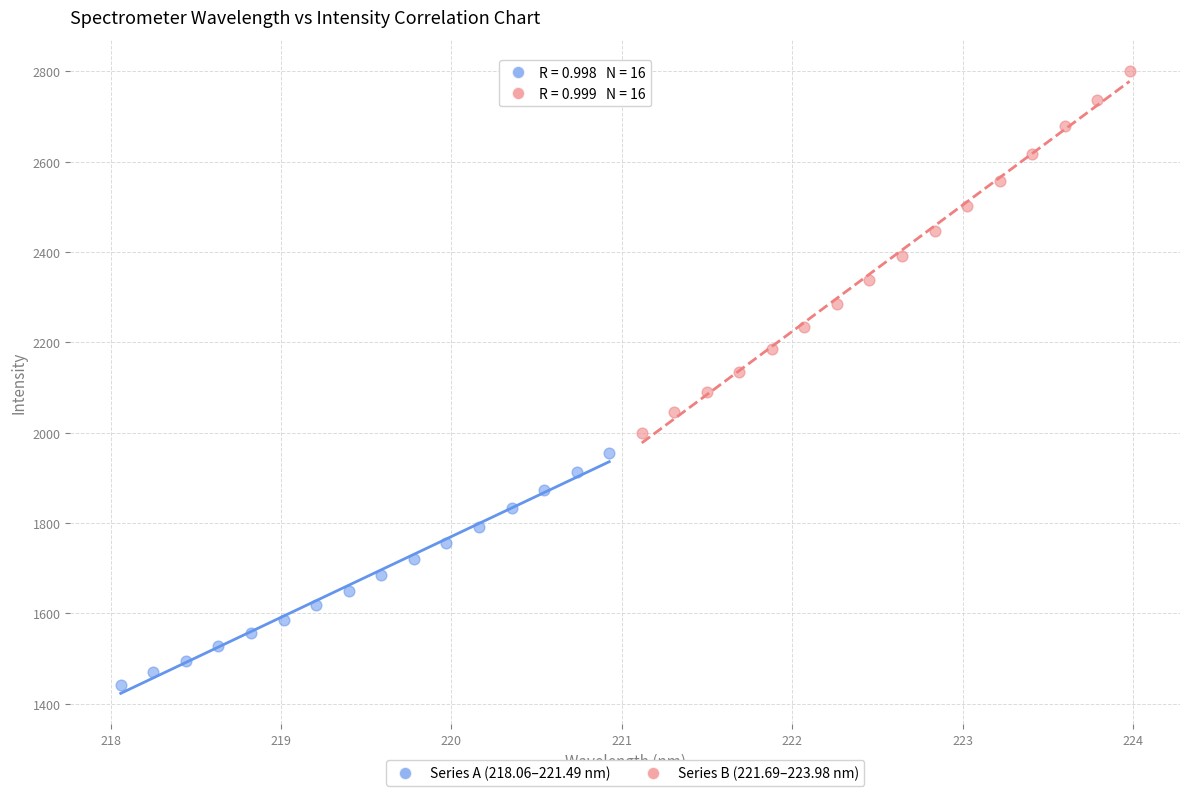

Which series has the widest spread of Y values?

Series B (221.69–223.98 nm)